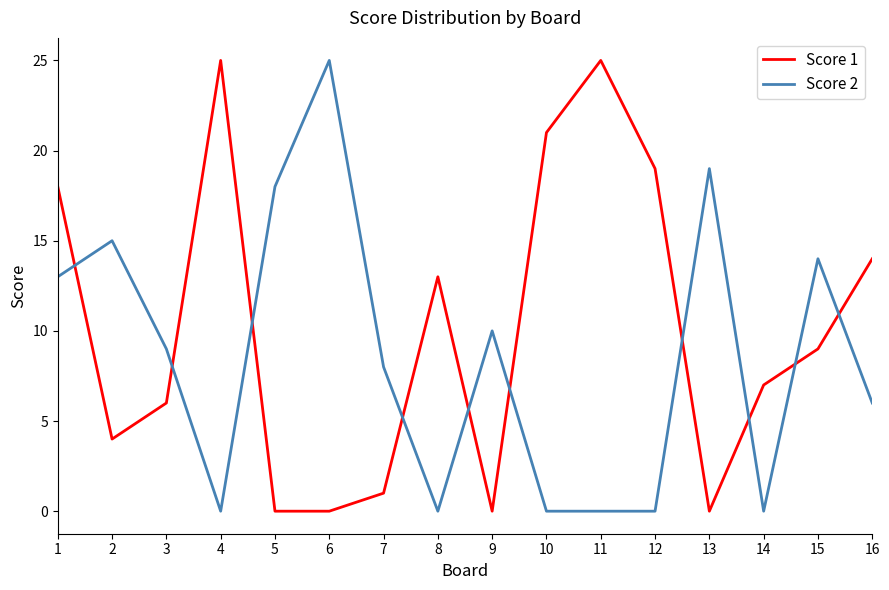

At 6, list the series in order from smallest to largest.

Score 1, Score 2